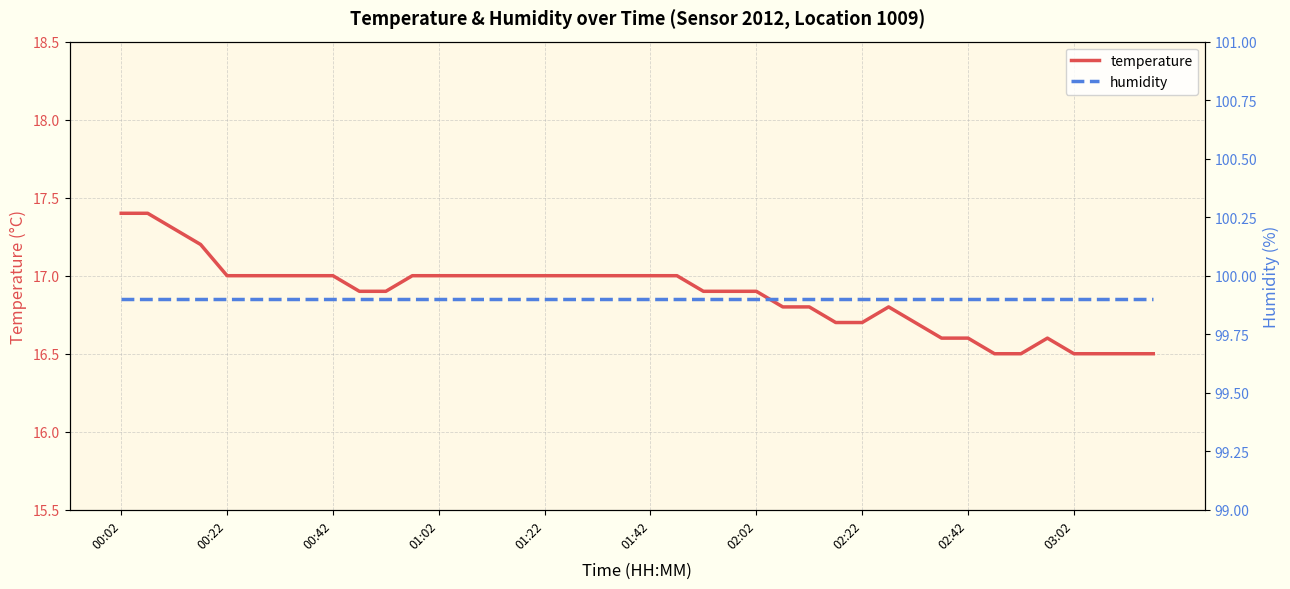

True or false: temperature and humidity cross at least once.

False